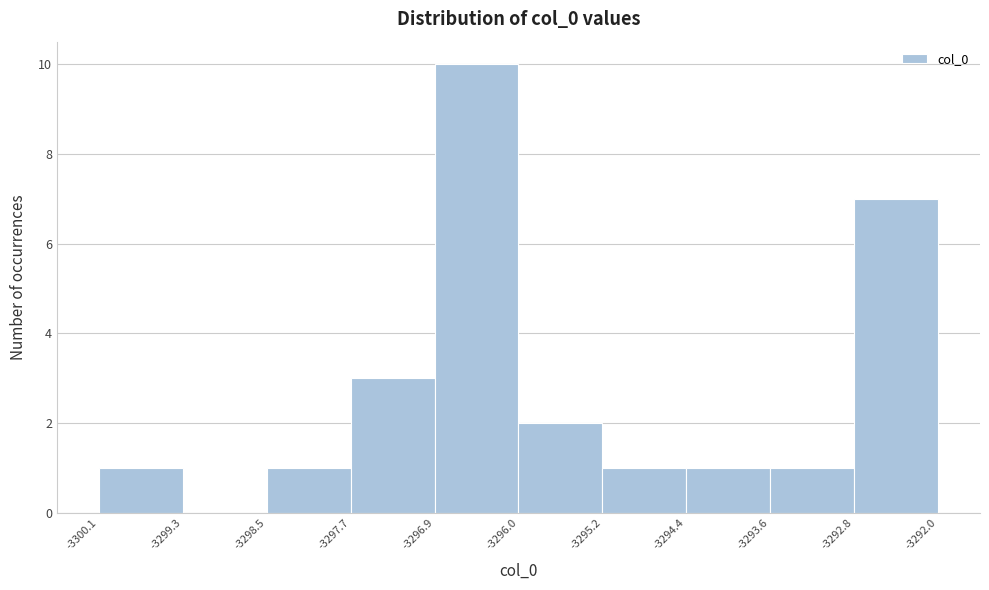

Over which range of the x-axis is the bar tallest?

-3296.9 to -3296.0